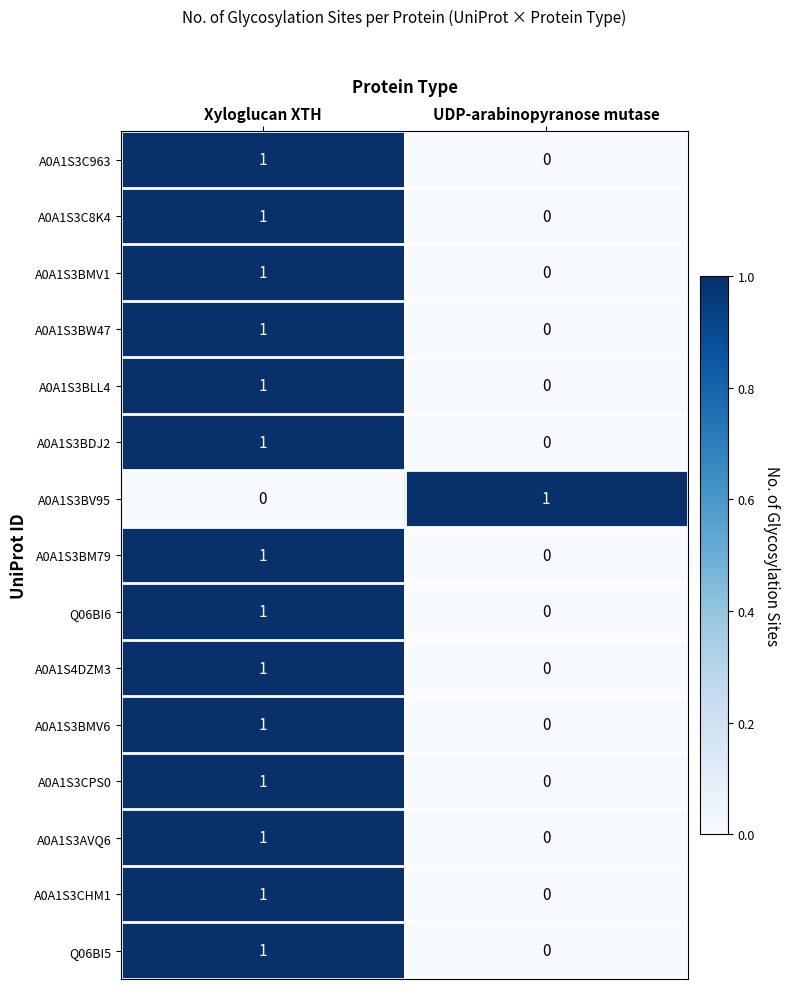

At how many categories does at least one series exceed 0?

2